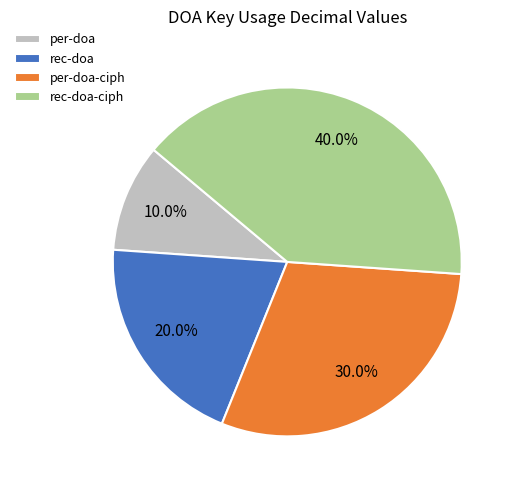

Rank the categories by value from highest to lowest.

rec-doa-ciph, per-doa-ciph, rec-doa, per-doa